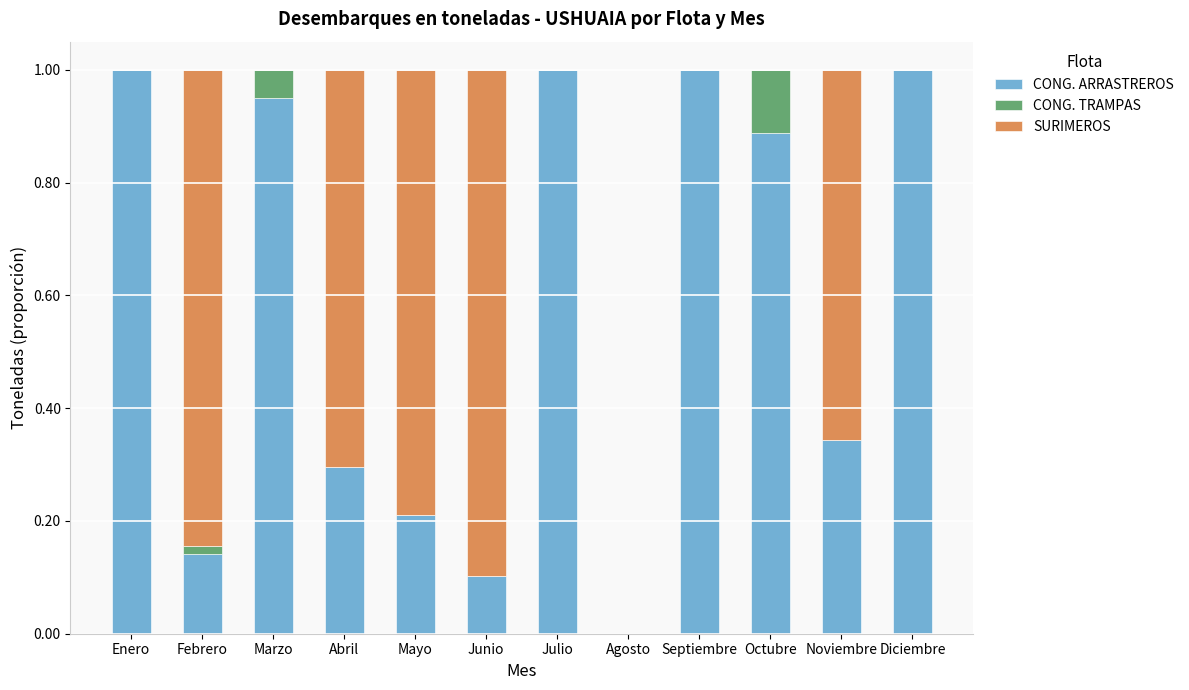

Is it true that CONG. ARRASTREROS equals 0.5 at Abril?

False